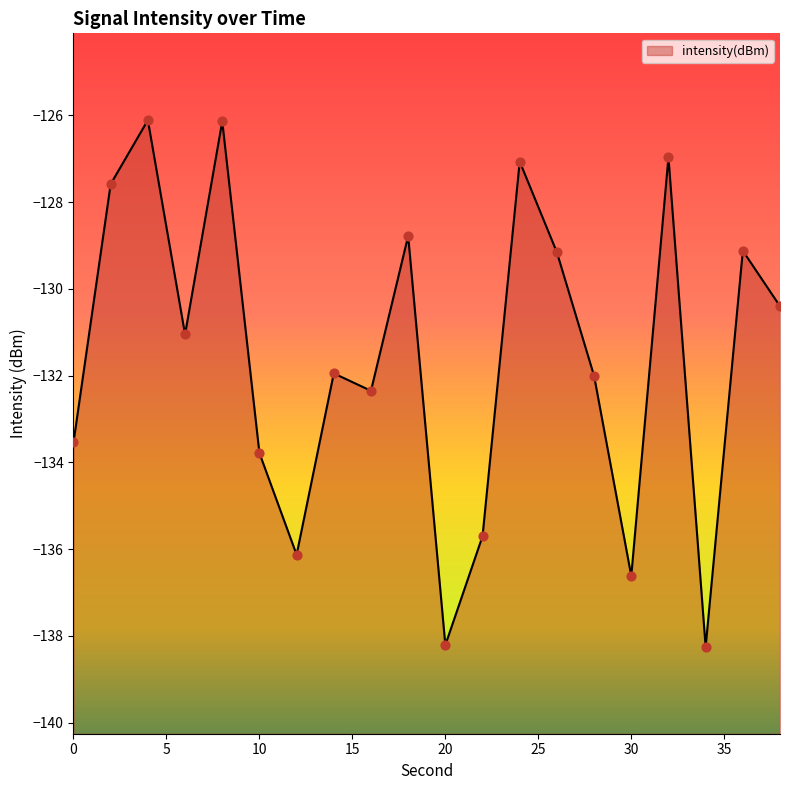

Which has a higher value, 28 or 24?

24